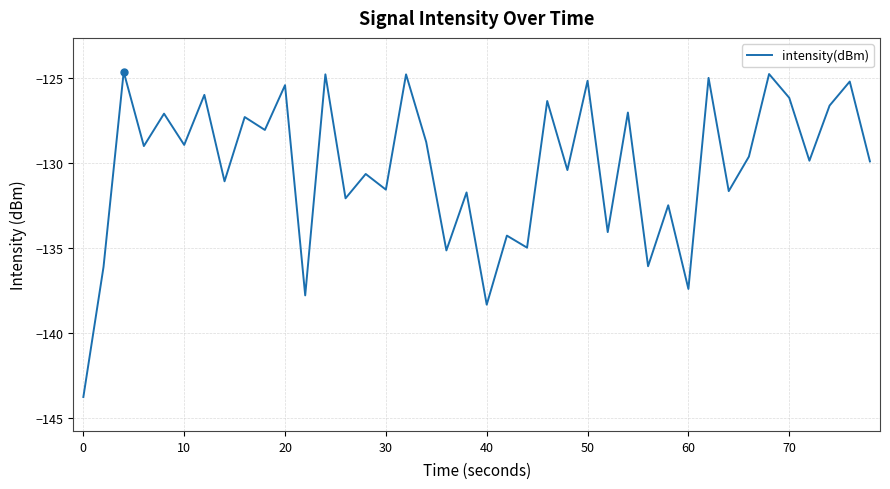

True or false: the data has more than 1 interior local peaks.

True